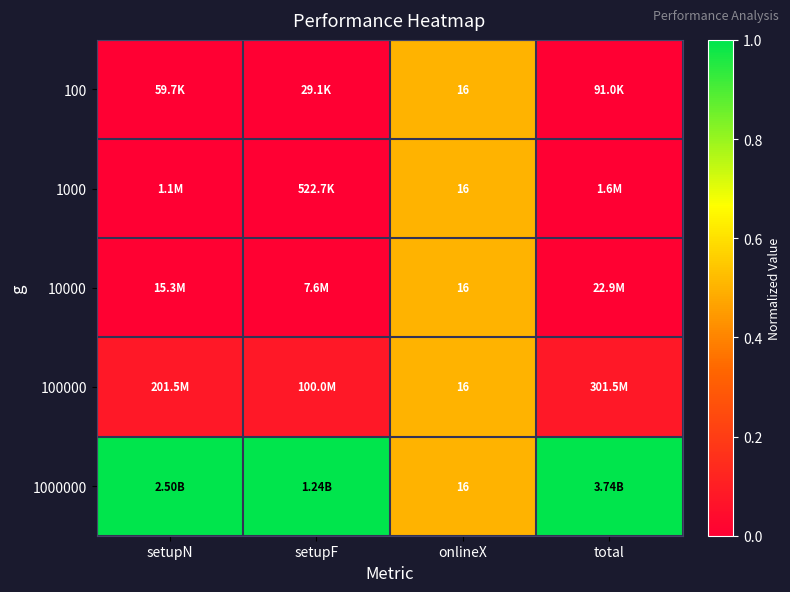

Rank the series by their maximum value, from lowest to highest.

100, 1000, 10000, 100000, 1000000